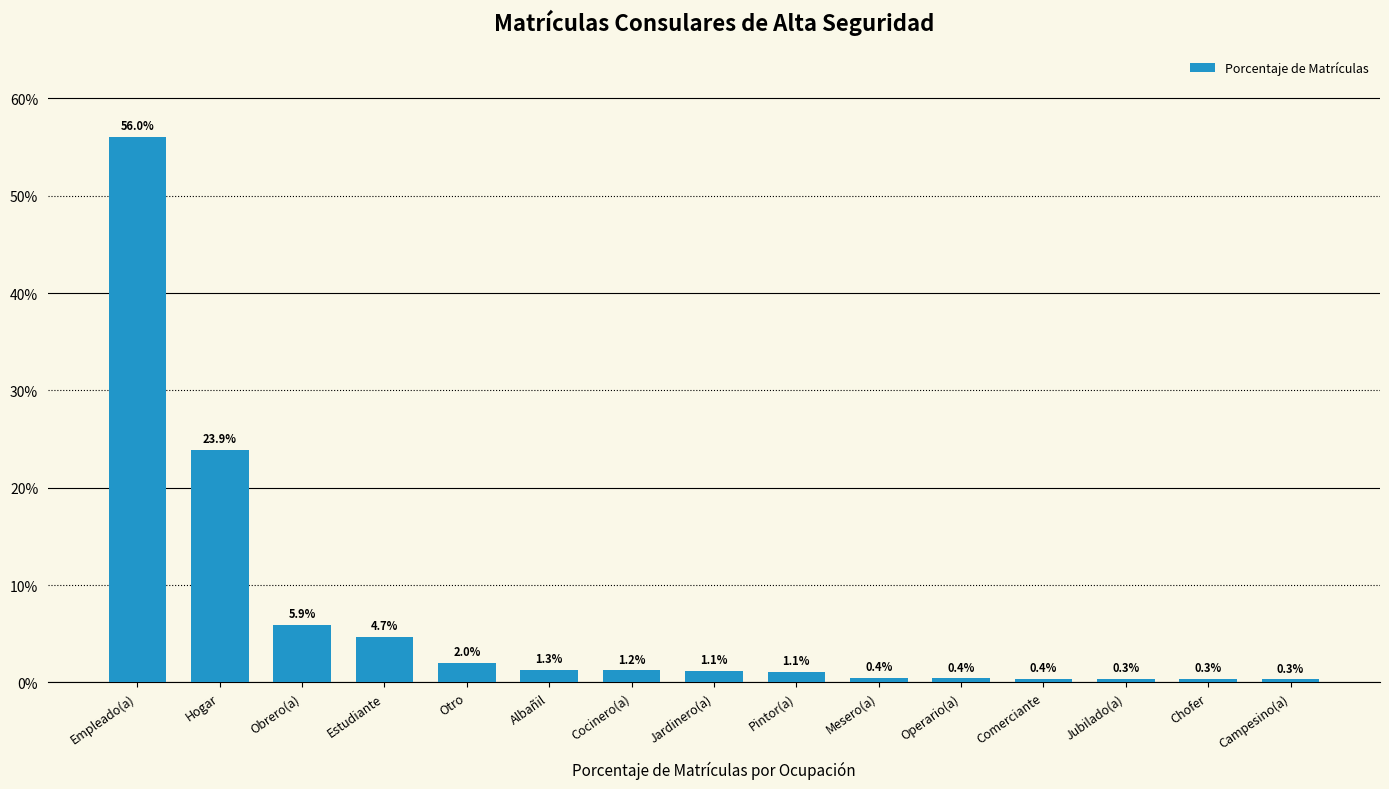

Rank the categories by value from lowest to highest.

Campesino(a), Chofer, Jubilado(a), Comerciante, Operario(a), Mesero(a), Pintor(a), Jardinero(a), Cocinero(a), Albañil, Otro, Estudiante, Obrero(a), Hogar, Empleado(a)